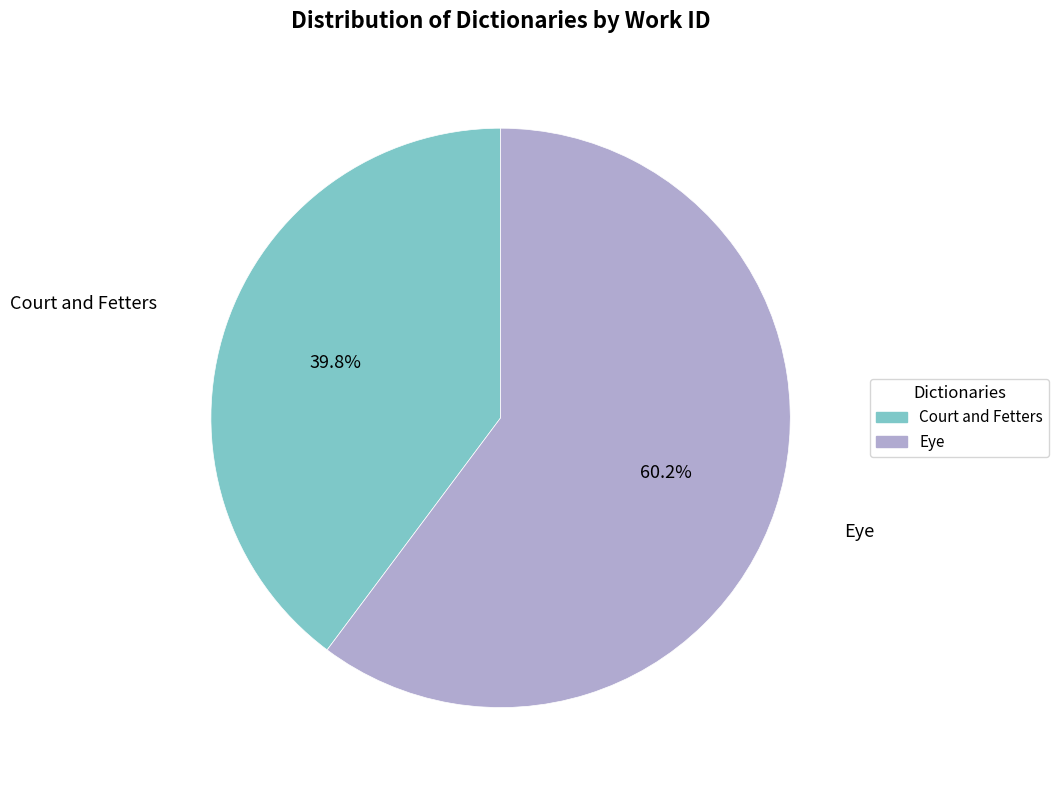

Which slice is the largest?

Eye